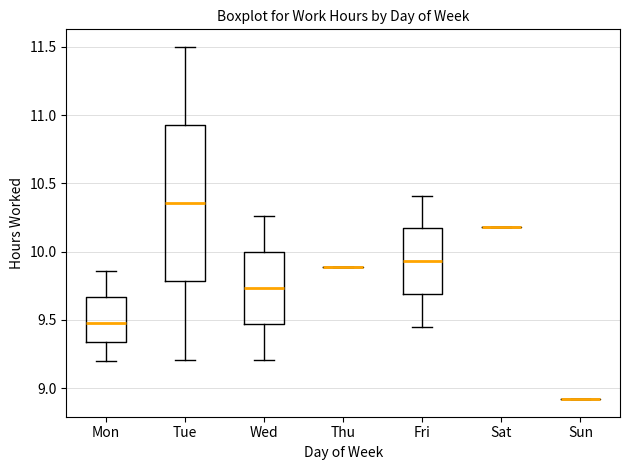

Reading left to right, transcribe this box plot: for each box, give where its median line is, the range the box spans, and where its two whiskers end, as read against the y-axis. The values are not printed on the chart, so give them approximately, as read against the axis.

Mon: median 9.50, box 9.35 to 9.65, whiskers 9.20 to 9.85
Tue: median 10.35, box 9.80 to 10.95, whiskers 9.20 to 11.50
Wed: median 9.75, box 9.45 to 10.00, whiskers 9.20 to 10.25
Thu: box collapsed to a line at 9.90, whiskers 9.90 to 9.90
Fri: median 9.95, box 9.70 to 10.15, whiskers 9.45 to 10.40
Sat: box collapsed to a line at 10.20, whiskers 10.20 to 10.20
Sun: box collapsed to a line at 8.90, whiskers 8.90 to 8.90